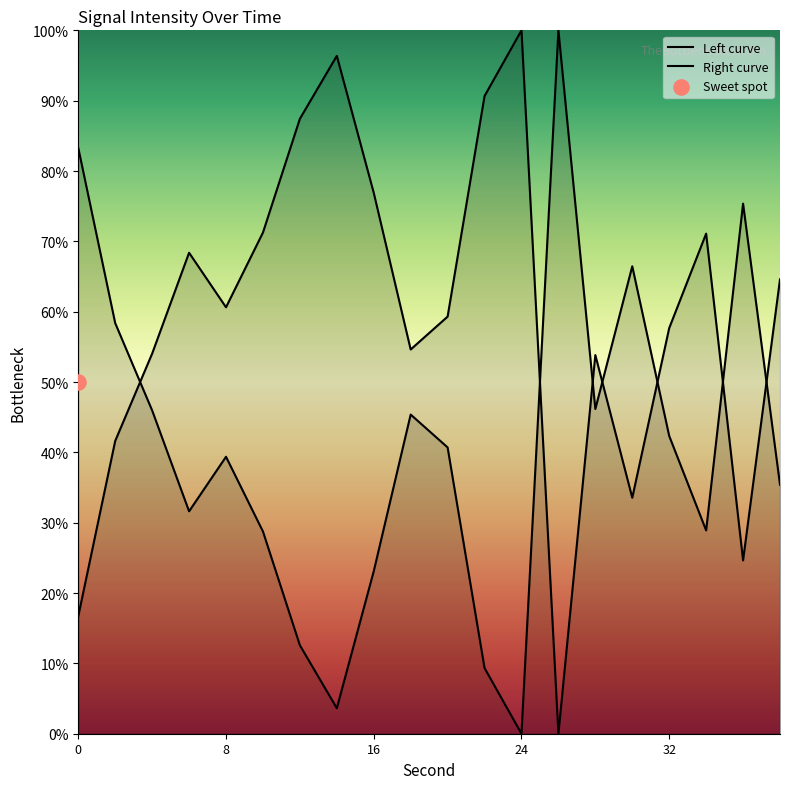

What is the change in value from 0 to 38?

-47.9